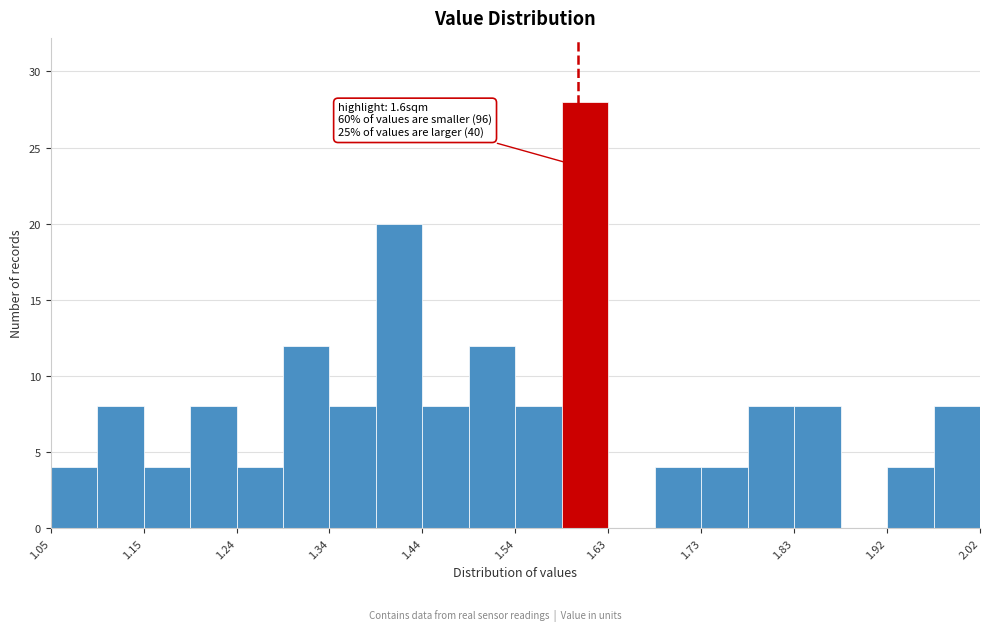

Which range on the x-axis has the tallest bar?

1.58 to 1.63